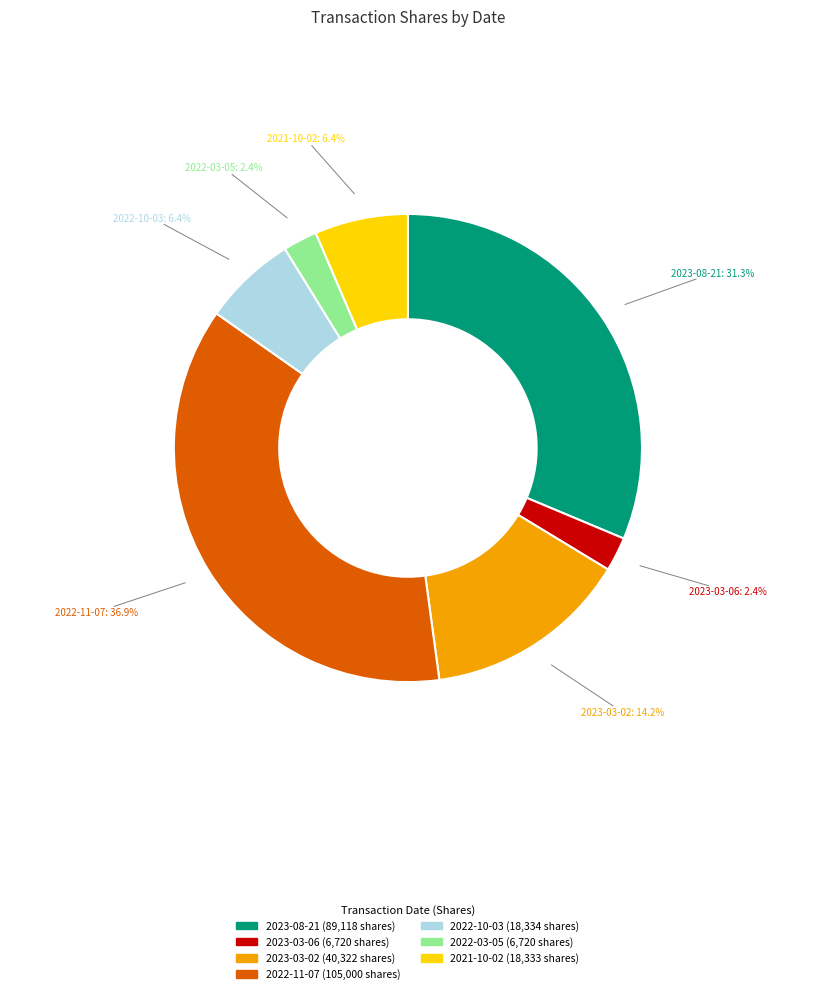

Which has a higher value, 2021-10-02 or 2022-11-07?

2022-11-07